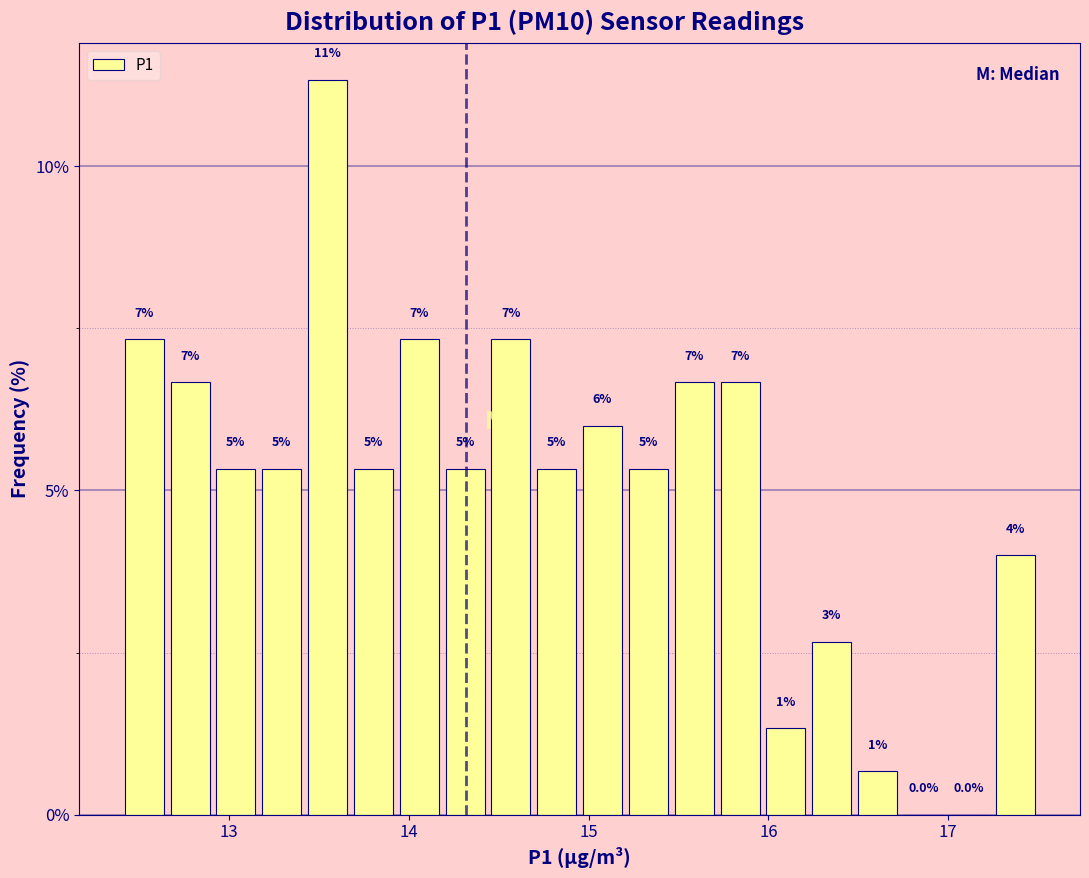

Around what value on the x-axis is the tallest bar? Give the approximate position of its centre, as read against the axis.

13.5